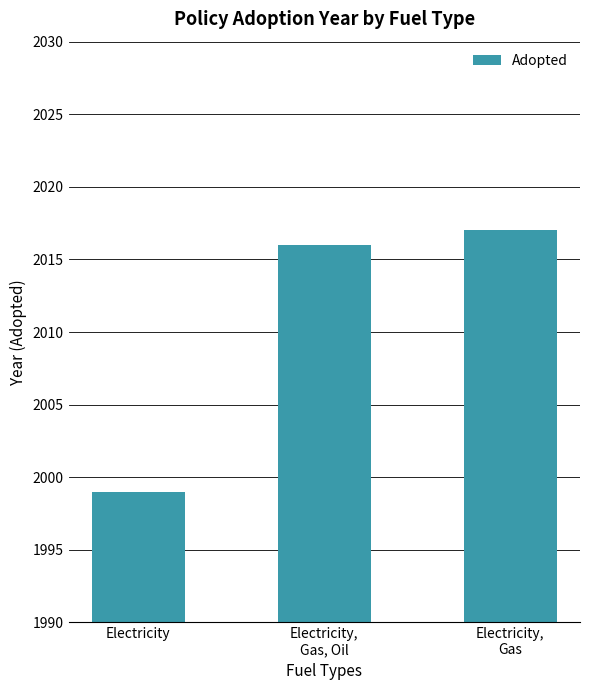

What is the smallest value displayed?

1999